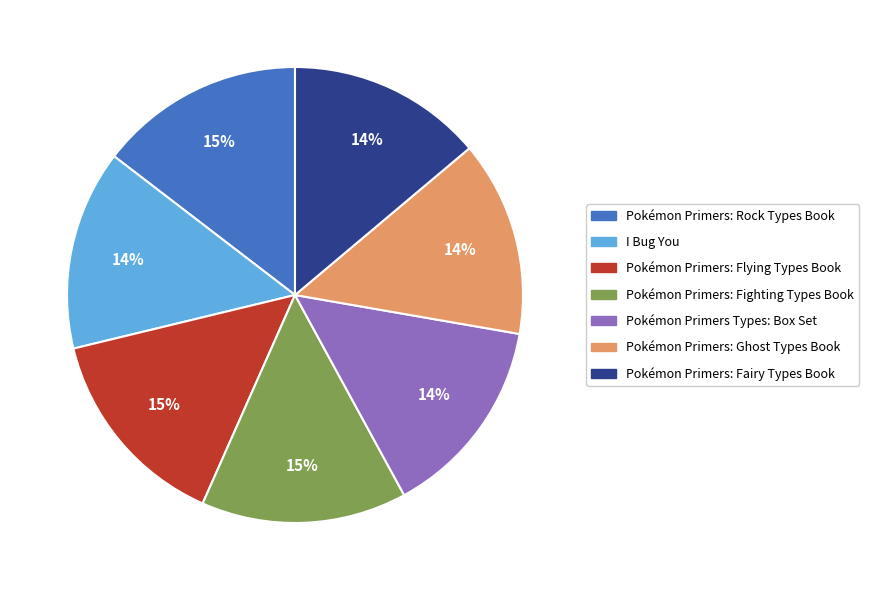

Combined, do Pokémon Primers: Rock Types Book and Pokémon Primers: Fighting Types Book account for over 50%?

No